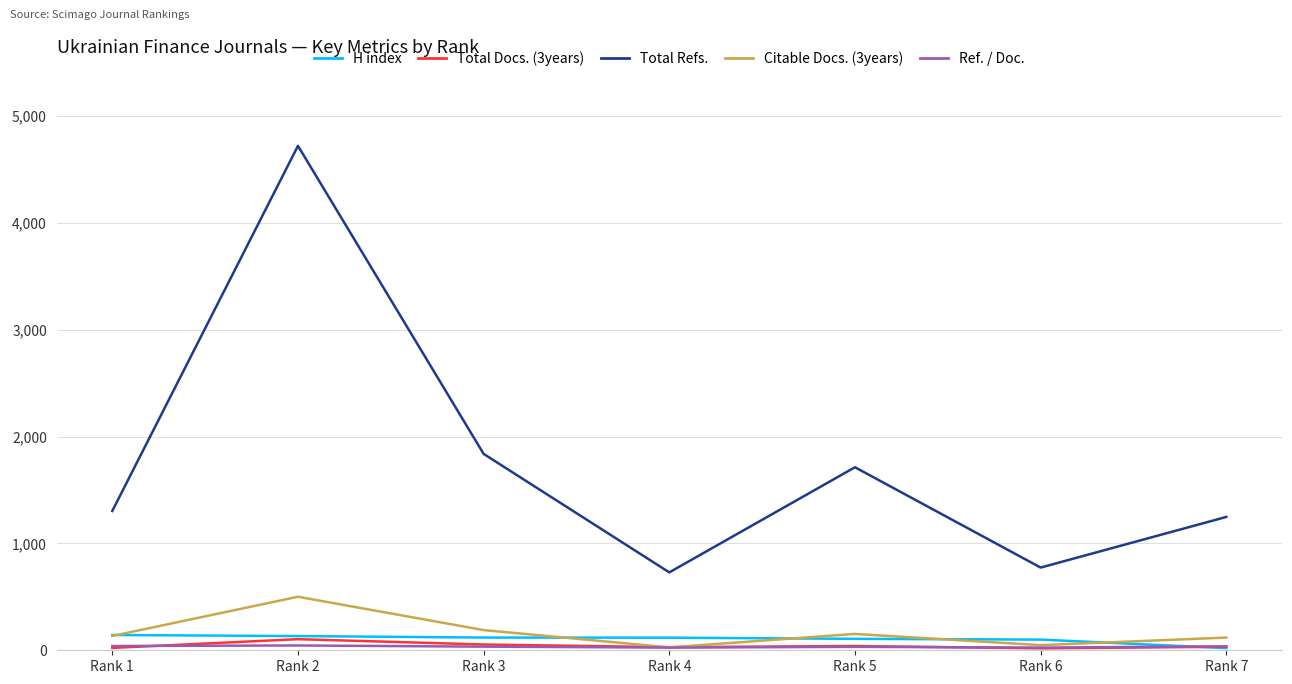

The Citable Docs. (3years) series shows 119 at Rank 7. True or false?

True